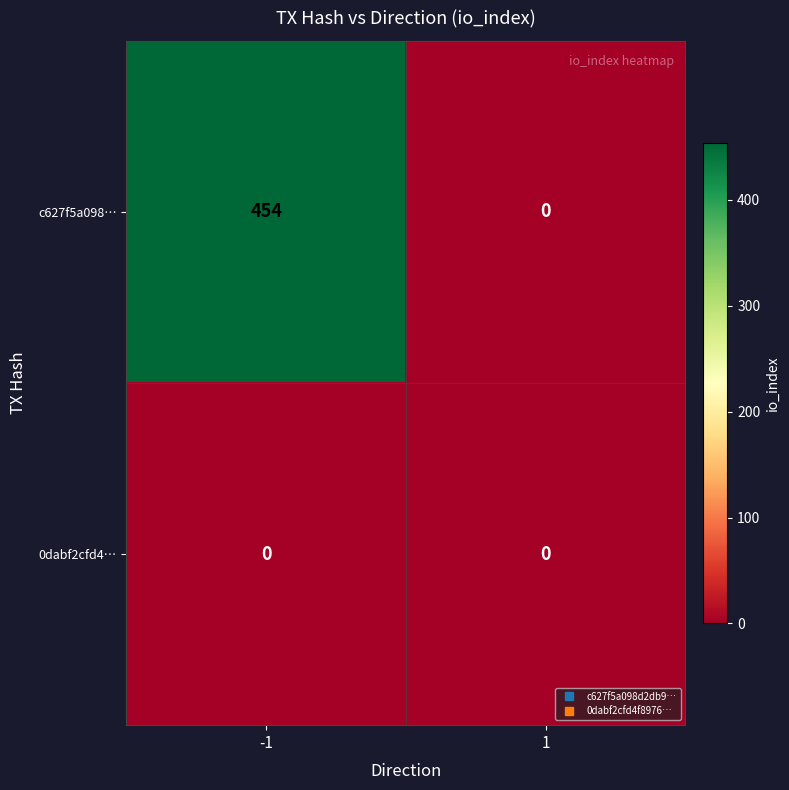

True or false: c627f5a098… has a value of 225 at 1.

False